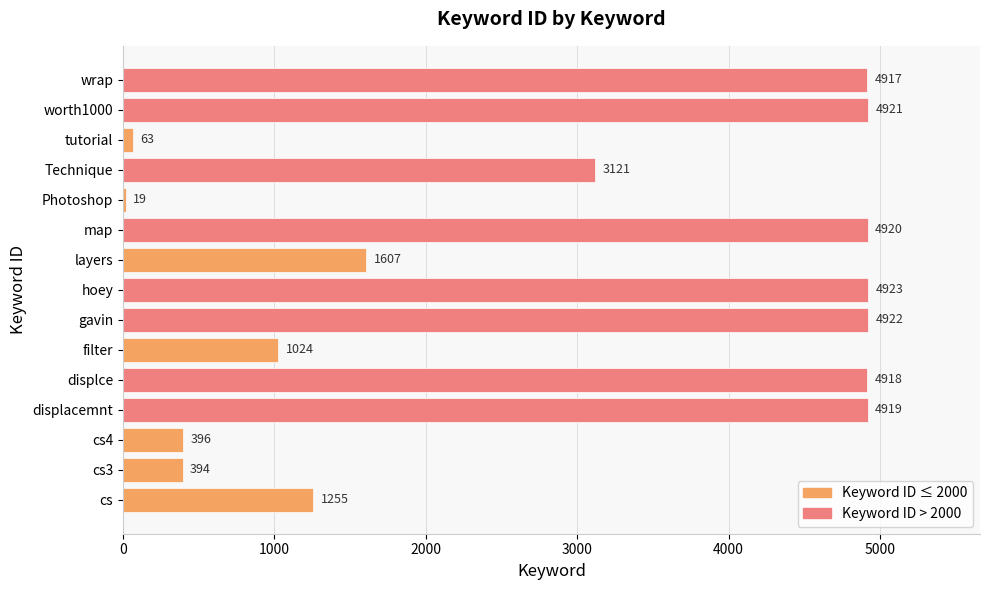

What is the difference between the maximum and minimum values?

4904